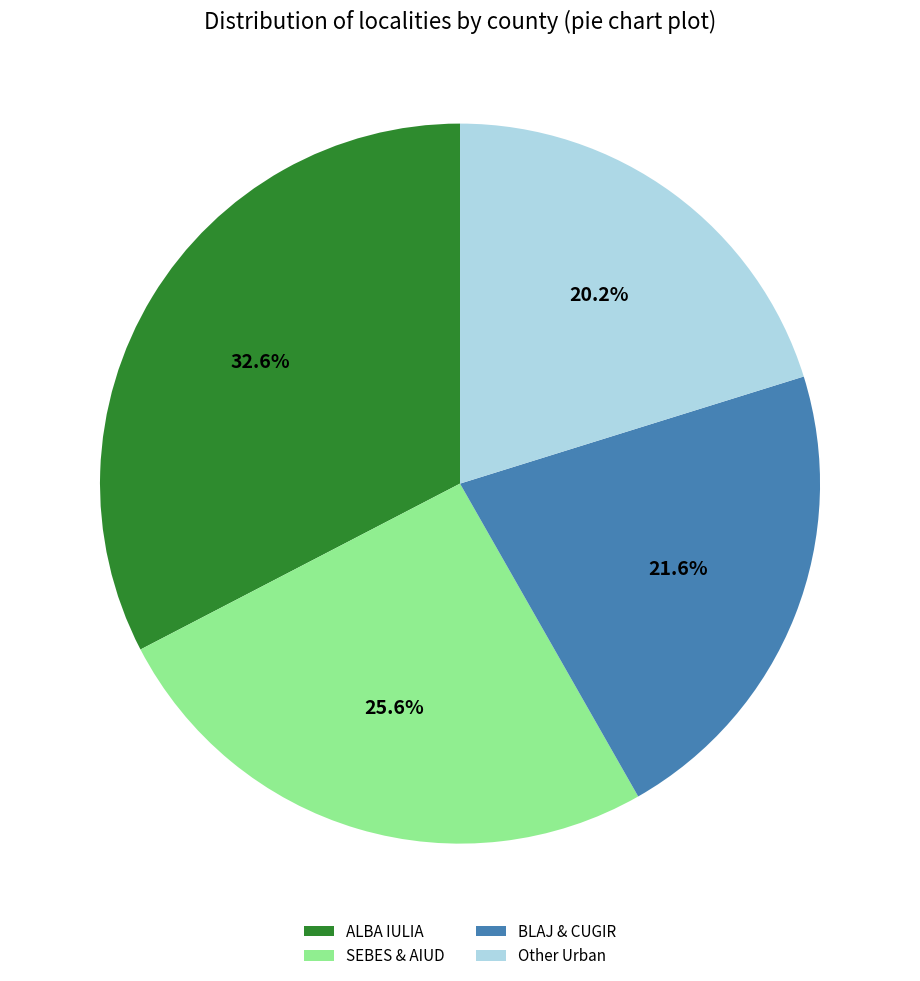

How many segments does this pie chart have?

4